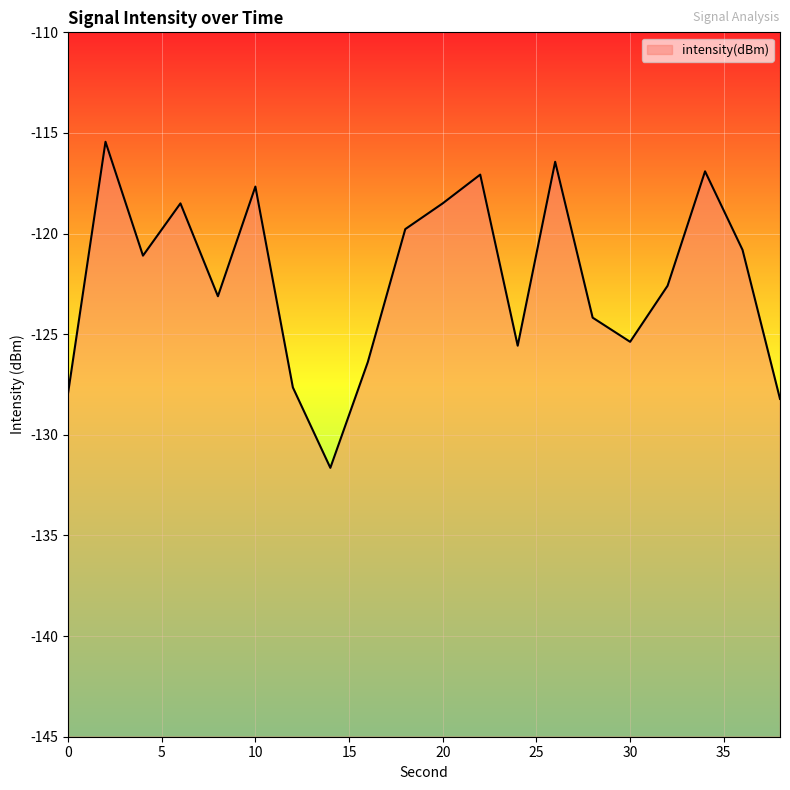

How many values are below -121?

11